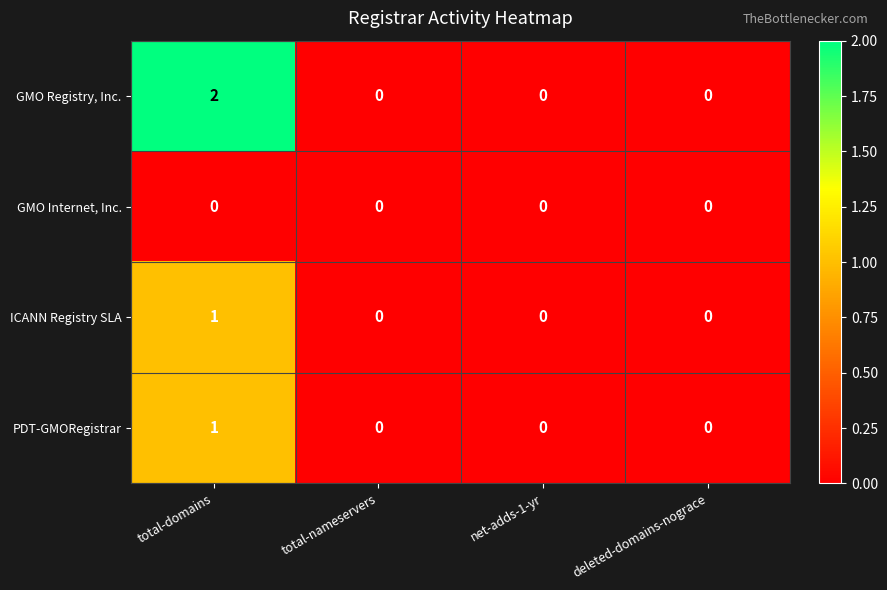

Reading left to right, list all the values displayed in this chart.

GMO Registry, Inc.: total-domains=2	total-nameservers=0	net-adds-1-yr=0	deleted-domains-nograce=0
GMO Internet, Inc.: total-domains=0	total-nameservers=0	net-adds-1-yr=0	deleted-domains-nograce=0
ICANN Registry SLA: total-domains=1	total-nameservers=0	net-adds-1-yr=0	deleted-domains-nograce=0
PDT-GMORegistrar: total-domains=1	total-nameservers=0	net-adds-1-yr=0	deleted-domains-nograce=0